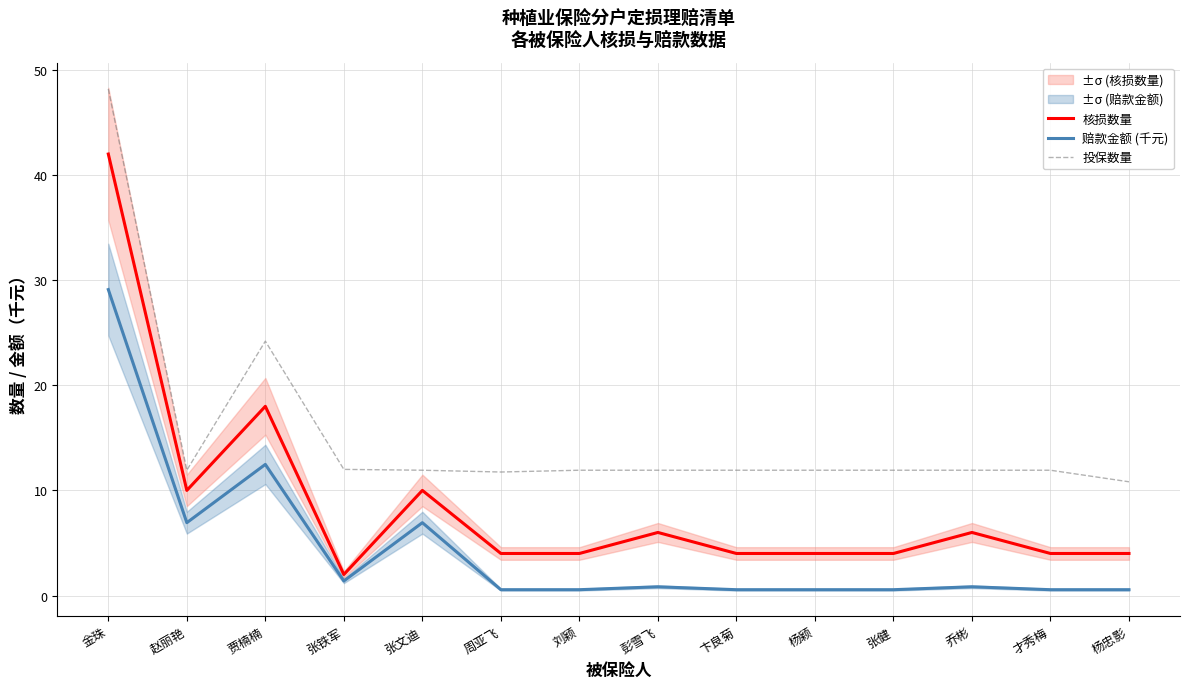

In 核损数量, how many points are lower than both neighbors (excluding endpoints)?

2